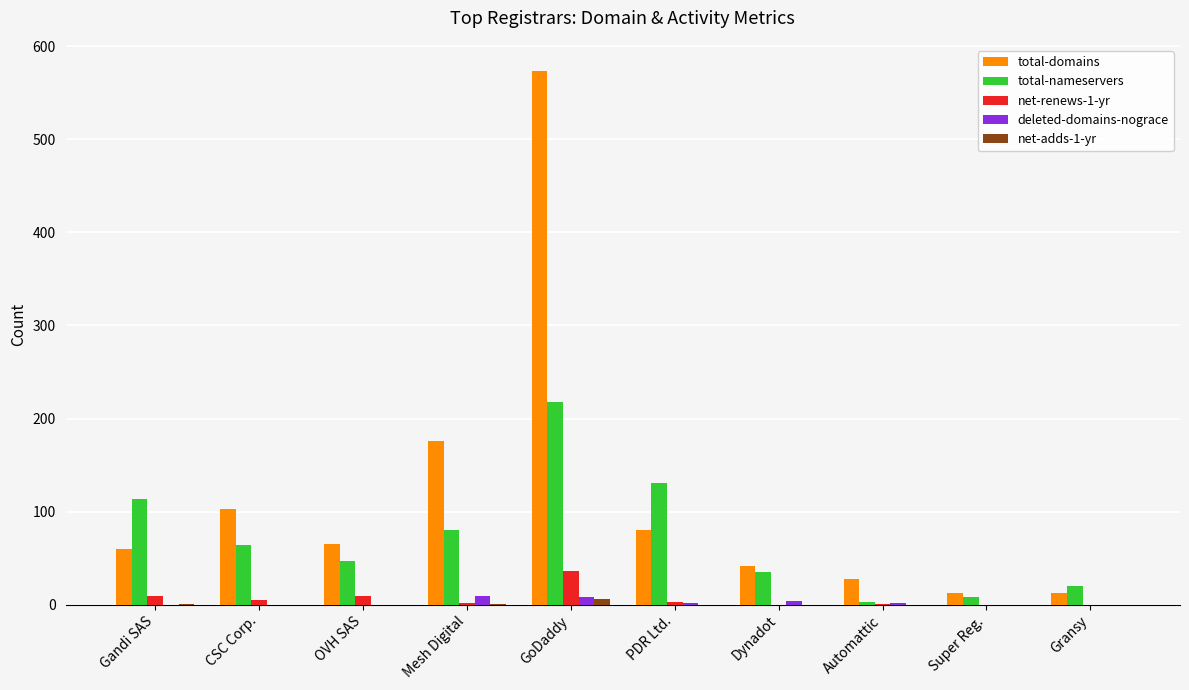

At which category does the chart reach its peak across all series?

GoDaddy